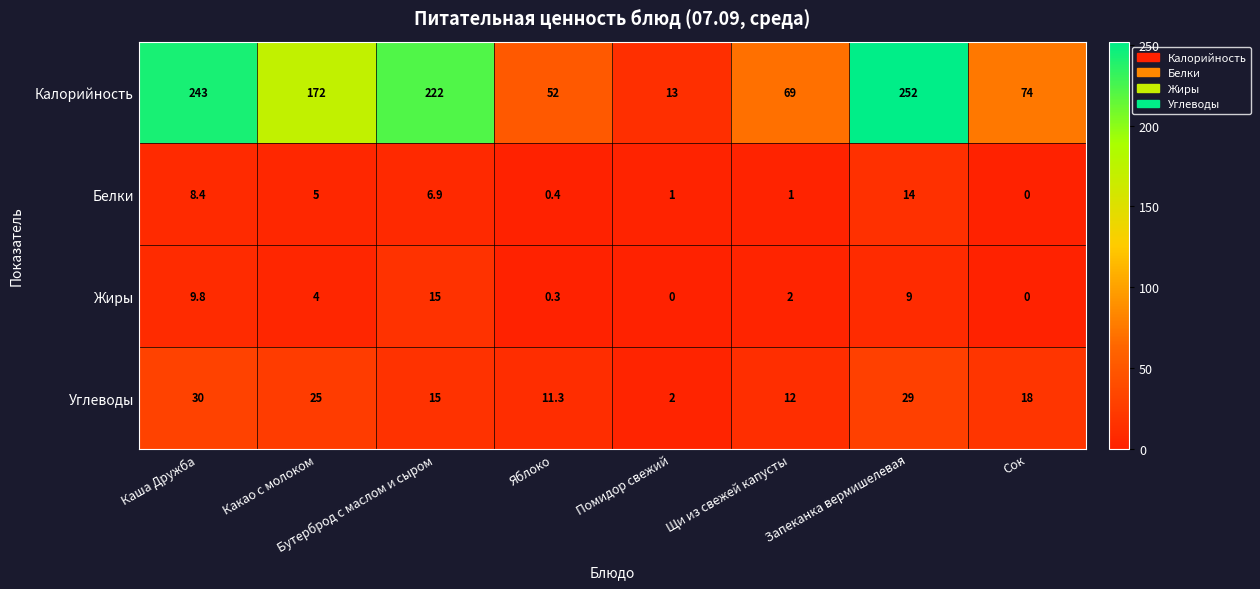

What is the difference between the highest and lowest values at Сок?

74.0